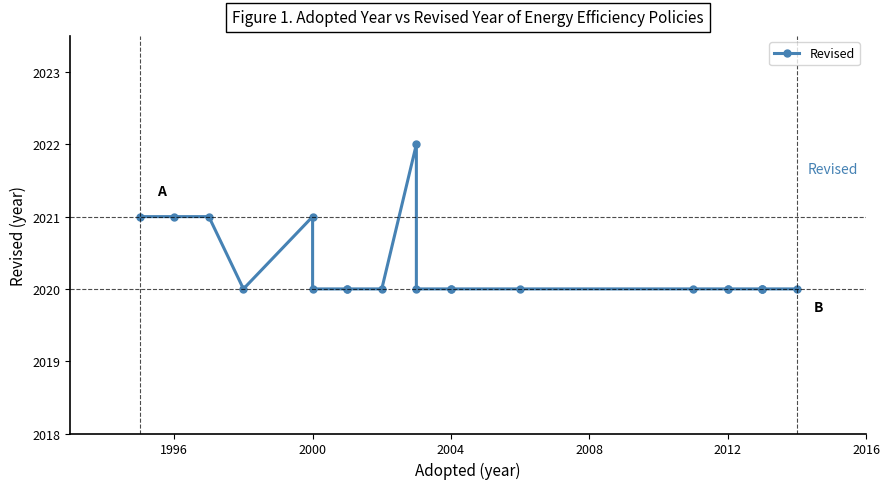

What is the sum of all values?

42426